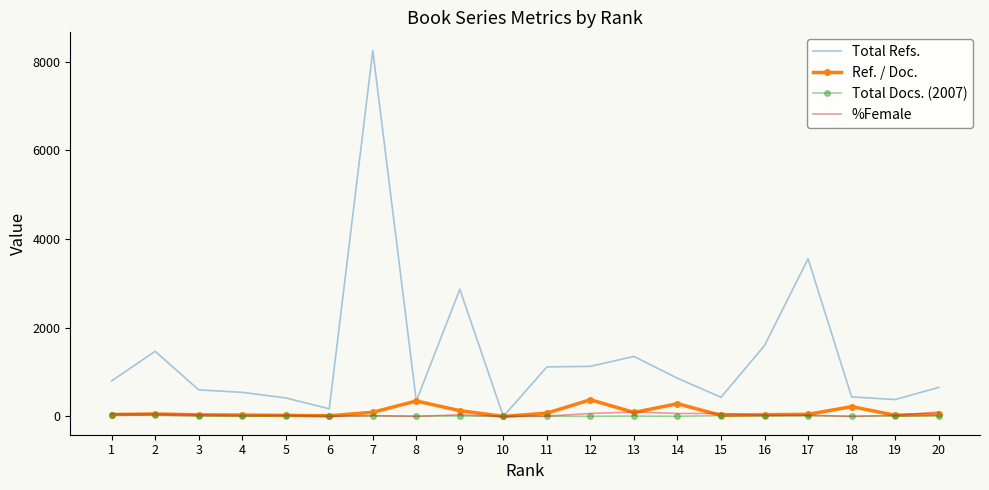

What is the total value across all series at 2?

1602.3